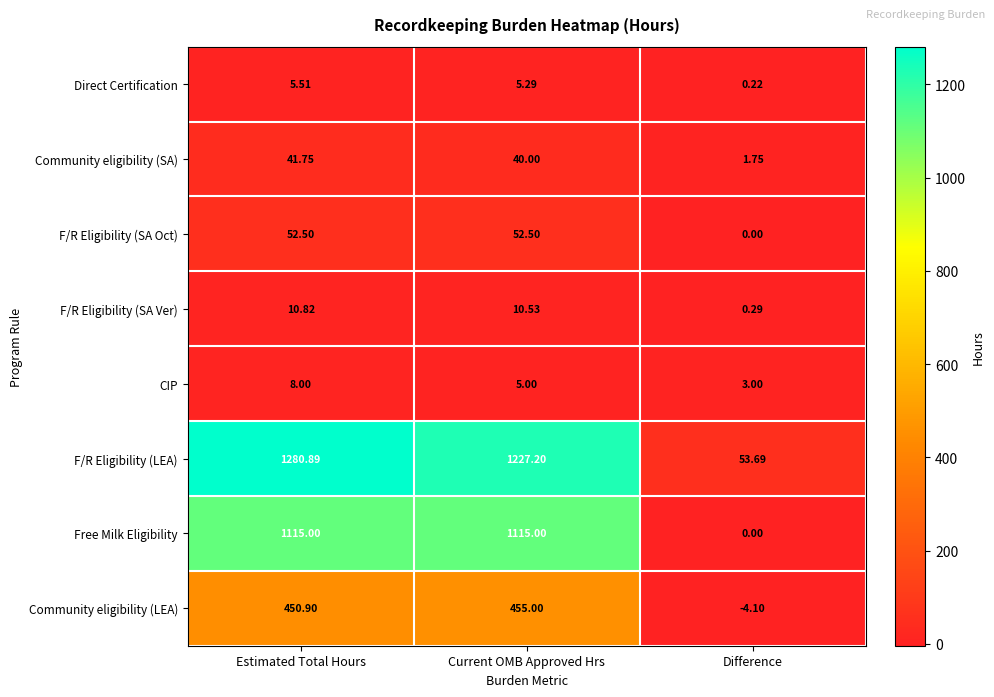

Which series has the widest spread of values?

F/R Eligibility (LEA)